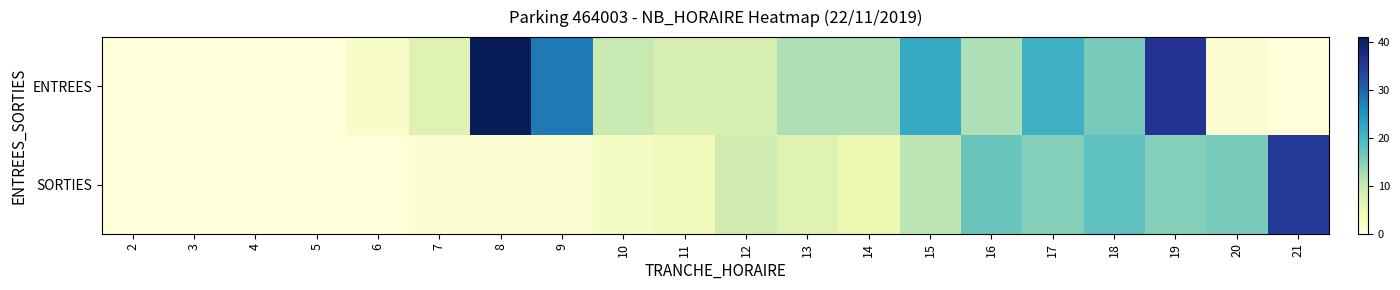

Which series has the largest total across all categories?

ENTREES